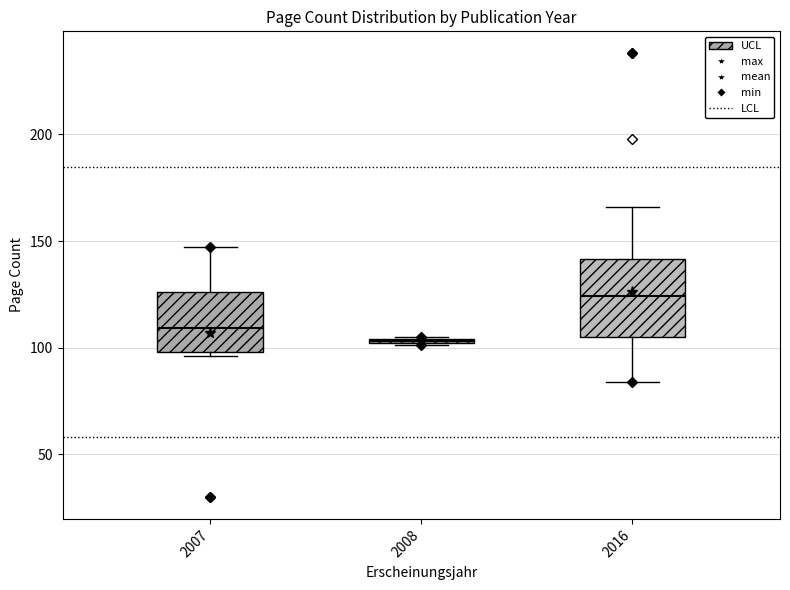

Comparing the boxes themselves (not the whiskers), which one is the tallest?

2016